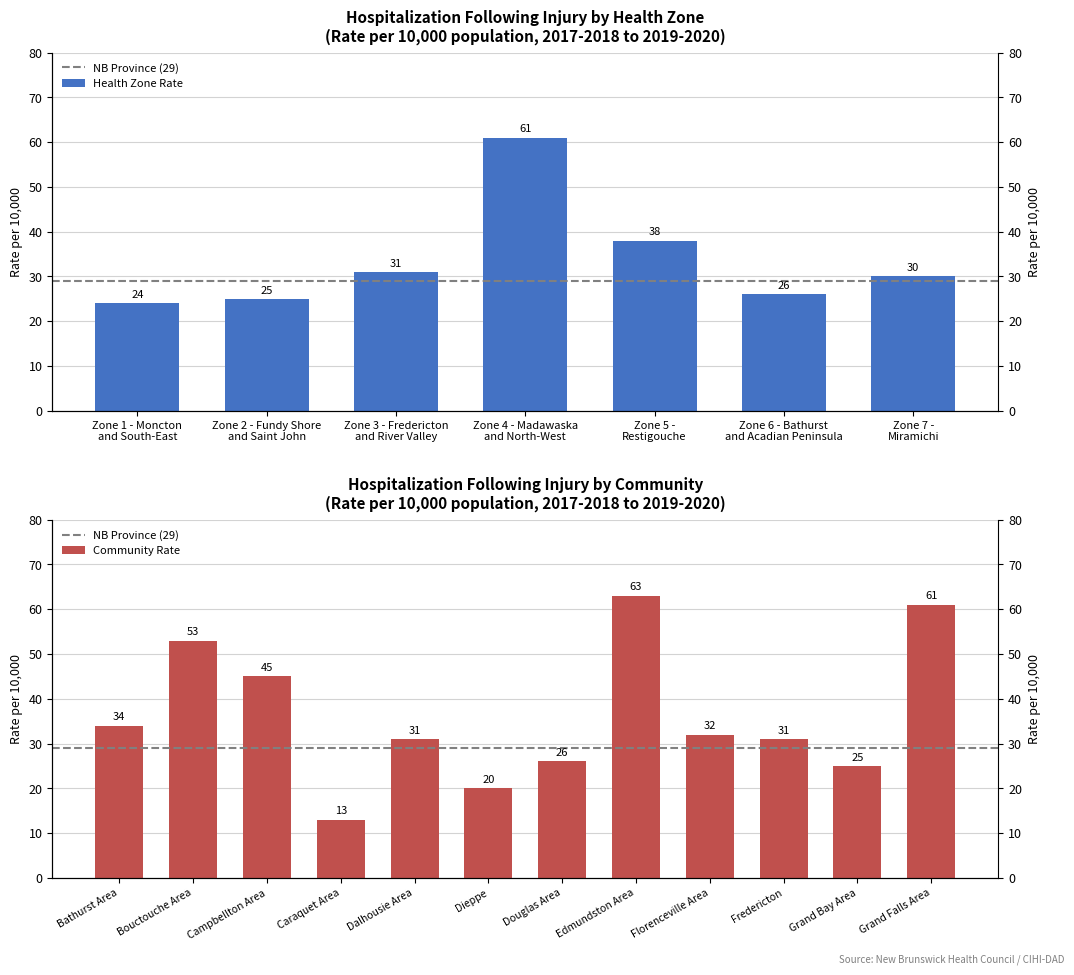

What is the sum of the values at Zone 5 -
Restigouche and Zone 2 - Fundy Shore
and Saint John?

63